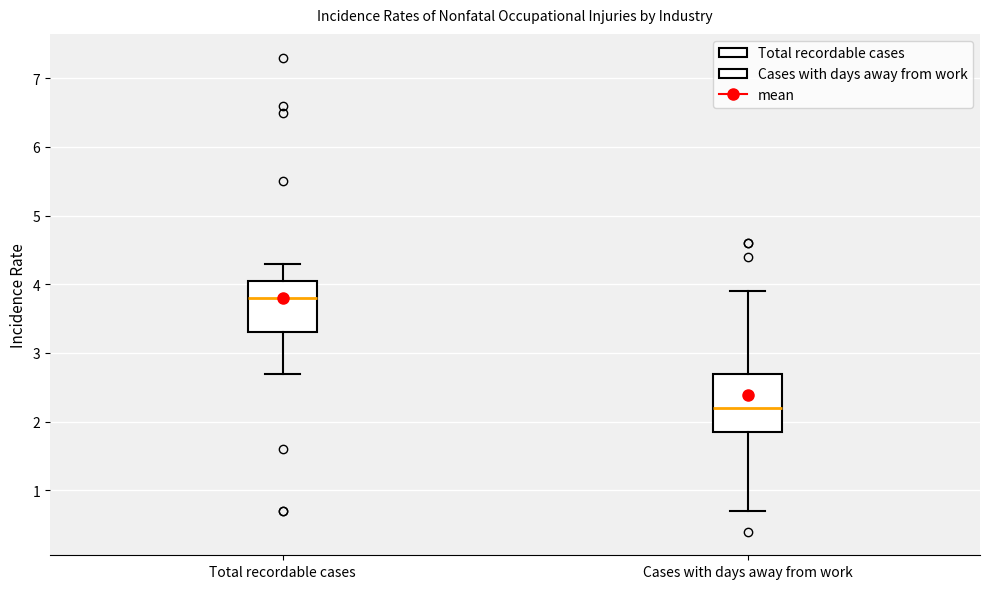

Where does the lower whisker of the box for Cases with days away from work end on the y-axis? The values are not printed on the chart, so give them approximately, as read against the axis.

0.7